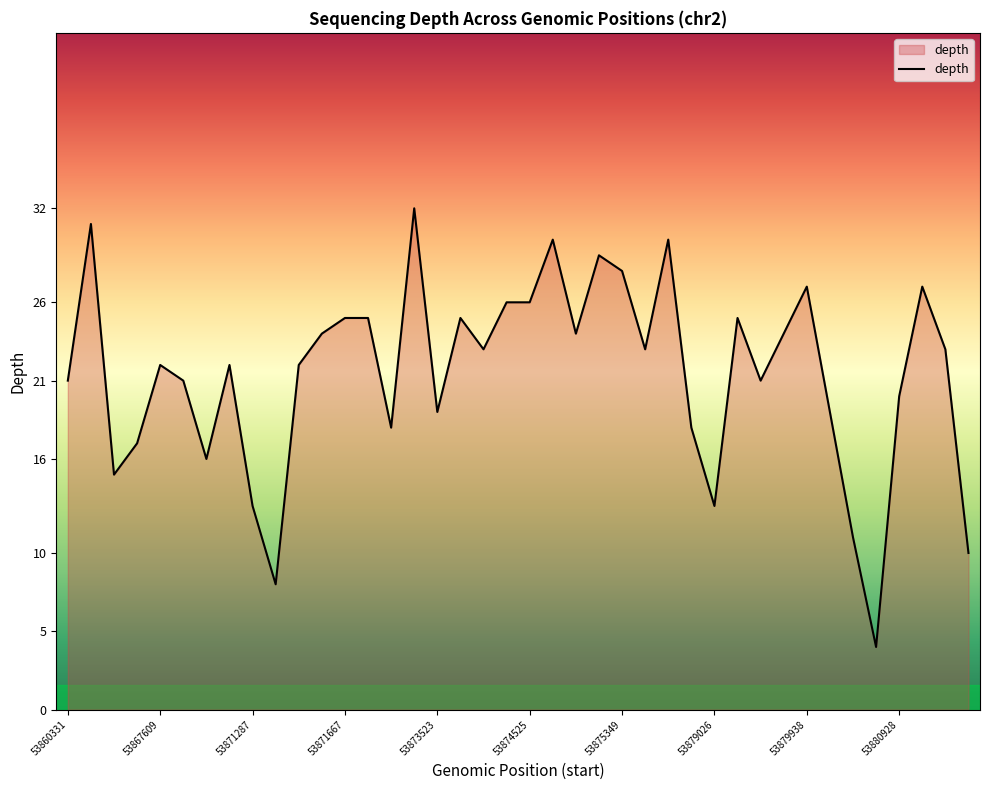

What is the greatest value displayed?

32